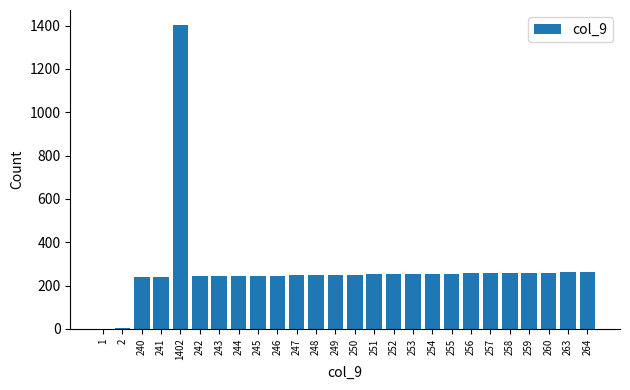

Which label corresponds to the largest value in the chart?

1402